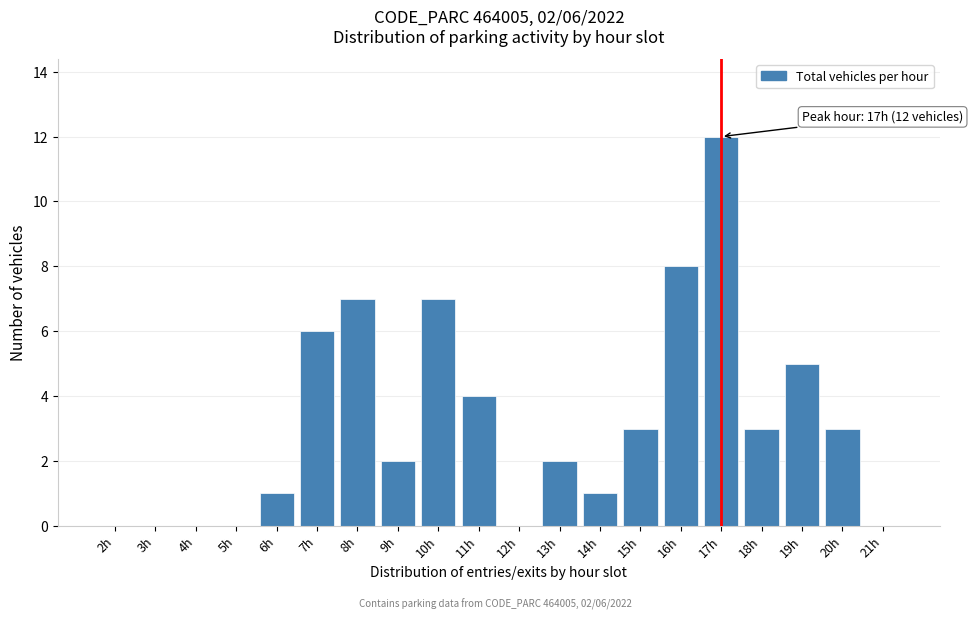

Reading left to right, what are all the values shown in this chart?

2h=0	3h=0	4h=0	5h=0	6h=1	7h=6	8h=7	9h=2	10h=7	11h=4	12h=0	13h=2	14h=1	15h=3	16h=8	17h=12	18h=3	19h=5	20h=3	21h=0